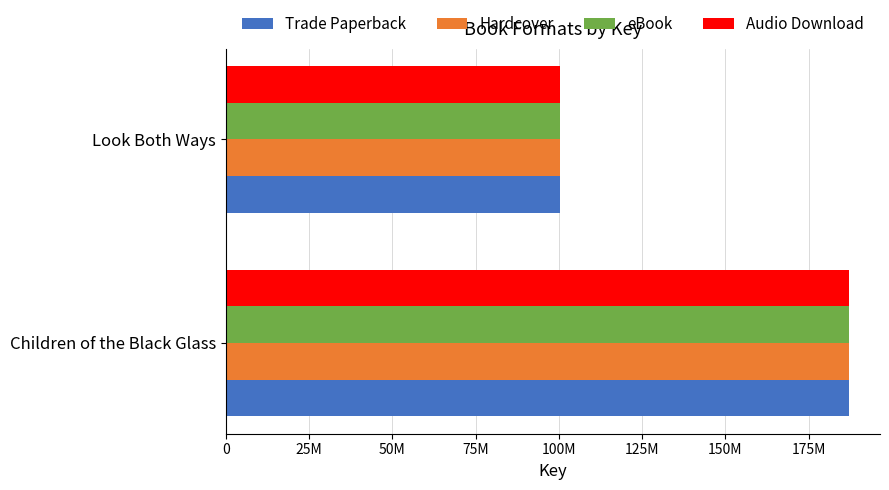

What are all the series names shown in the legend?

Trade Paperback, Hardcover, eBook, Audio Download